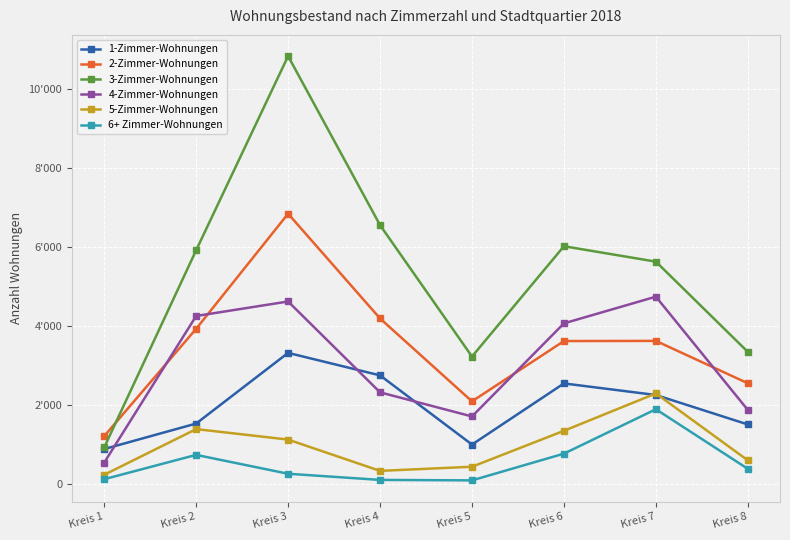

At which category does the chart reach its minimum across all series?

Kreis 5